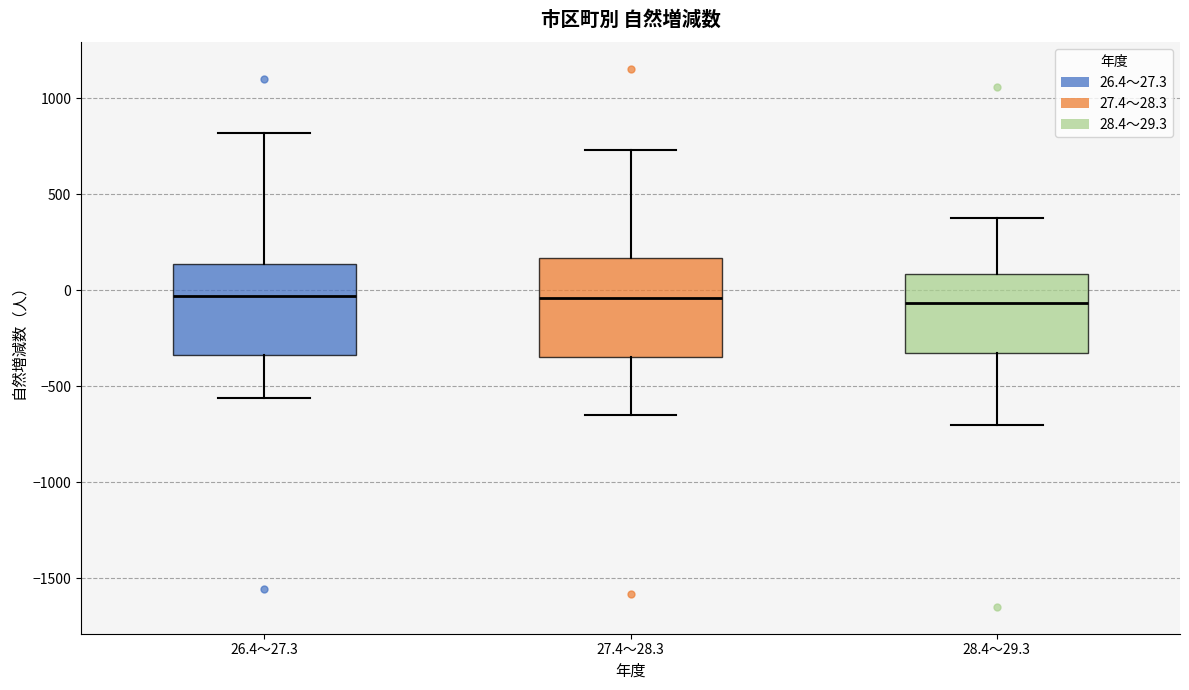

Where does the median line of the box for 26.4～27.3 sit on the y-axis? The values are not printed on the chart, so give them approximately, as read against the axis.

-50